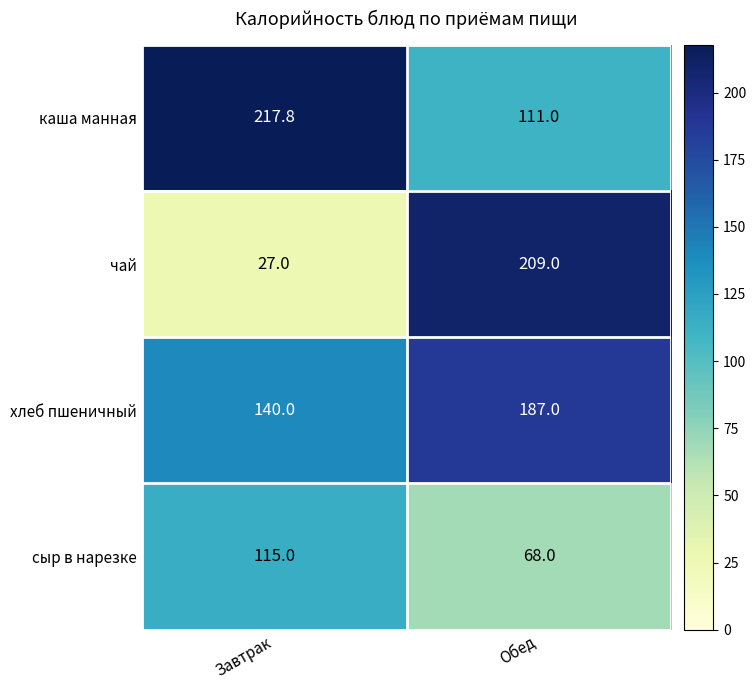

True or false: каша манная has a value of 217.8 at Завтрак.

True